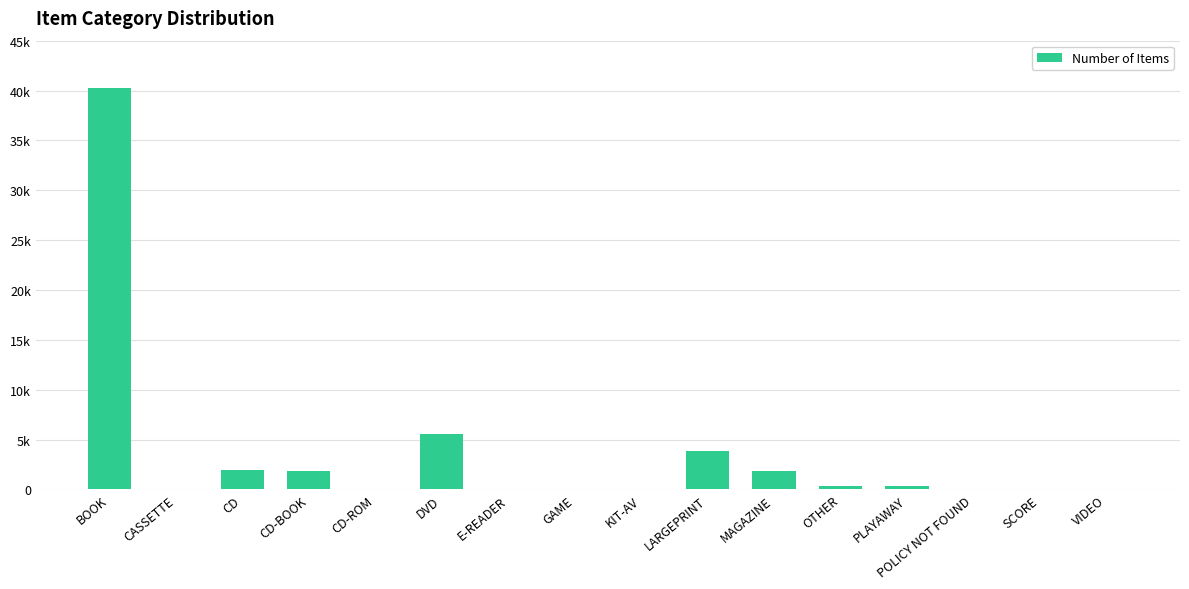

Reading left to right, transcribe all the data shown in this chart.

BOOK=40249	CASSETTE=2	CD=1926	CD-BOOK=1882	CD-ROM=3	DVD=5561	E-READER=1	GAME=21	KIT-AV=17	LARGEPRINT=3853	MAGAZINE=1866	OTHER=328	PLAYAWAY=352	POLICY NOT FOUND=8	SCORE=33	VIDEO=37